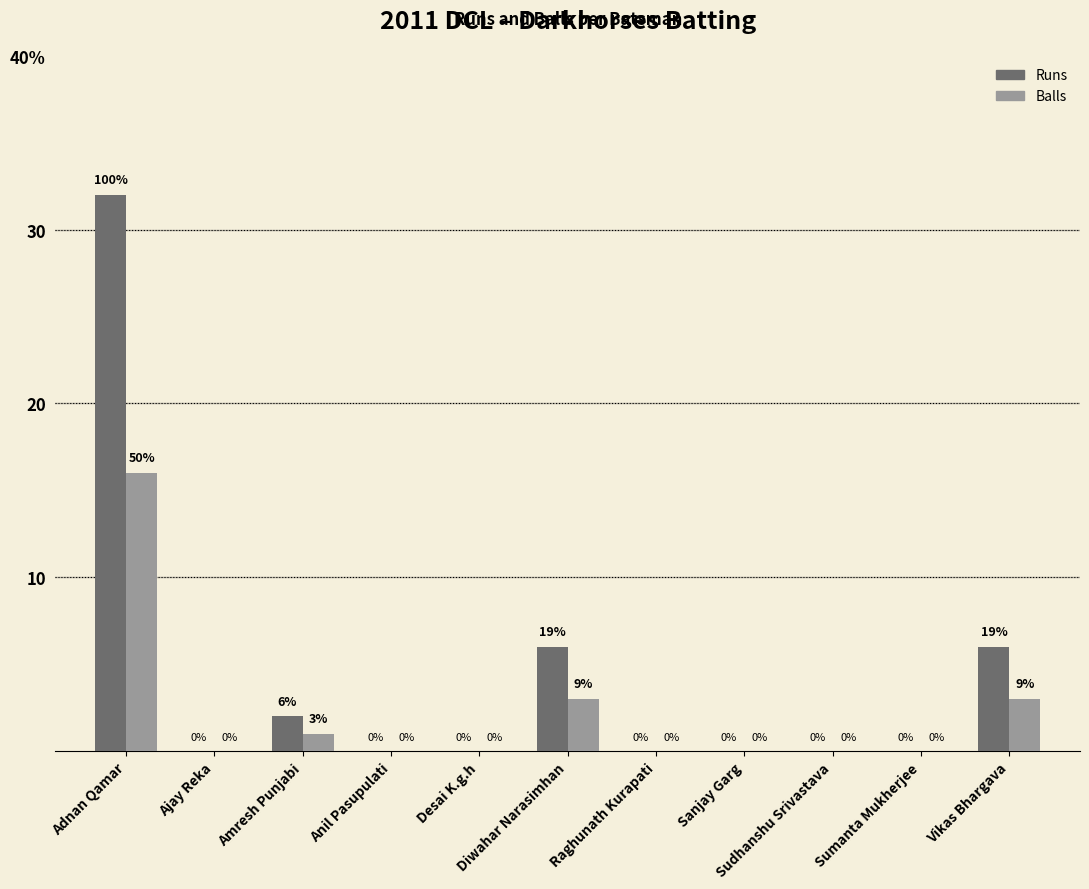

Which label corresponds to the smallest value in the chart?

Ajay Reka